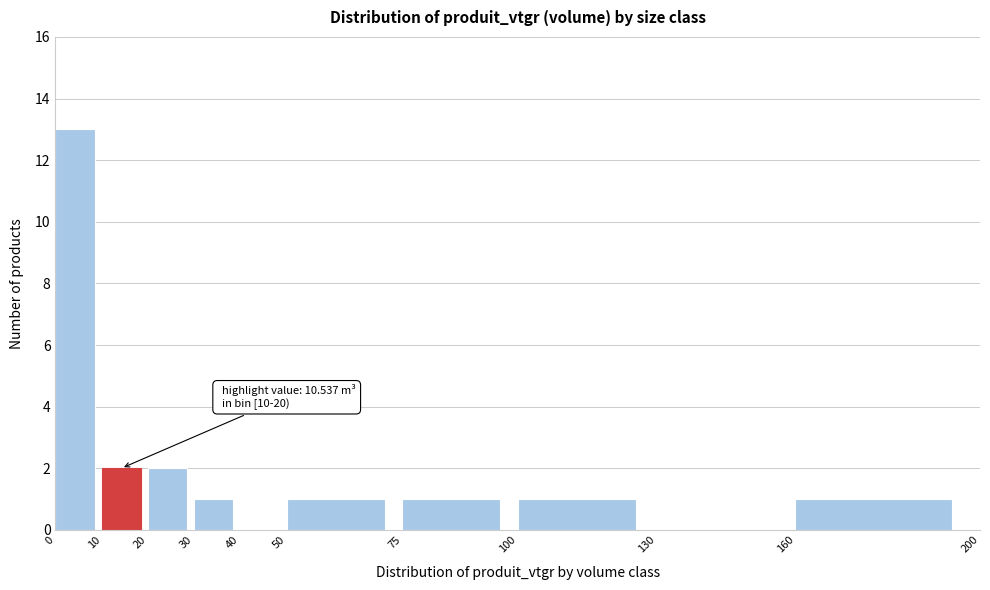

Over which range of the x-axis is the bar tallest?

0 to 10